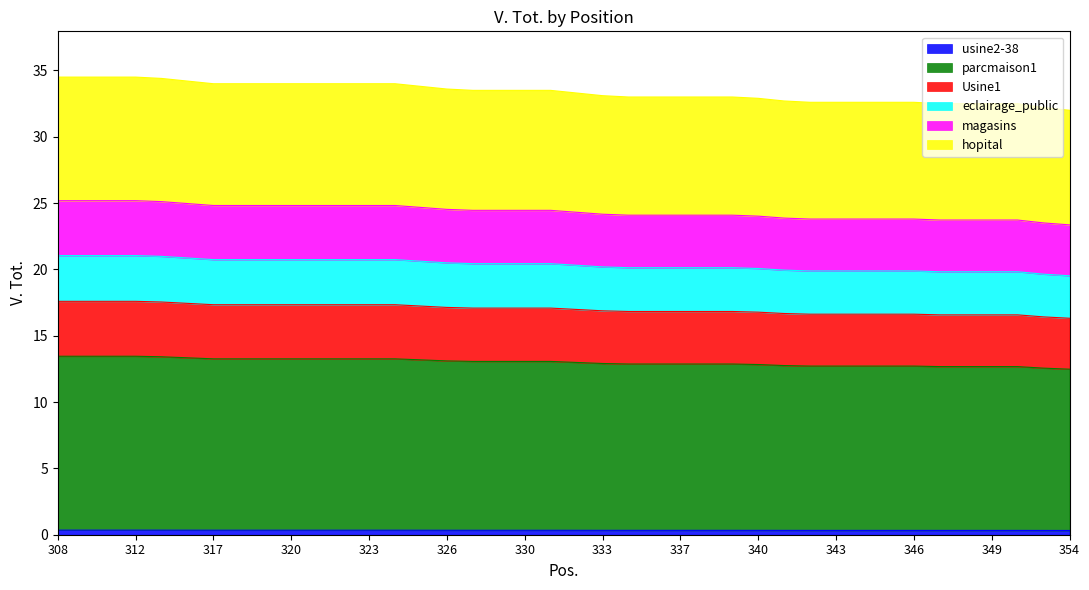

Does the chart have visible grid lines?

No